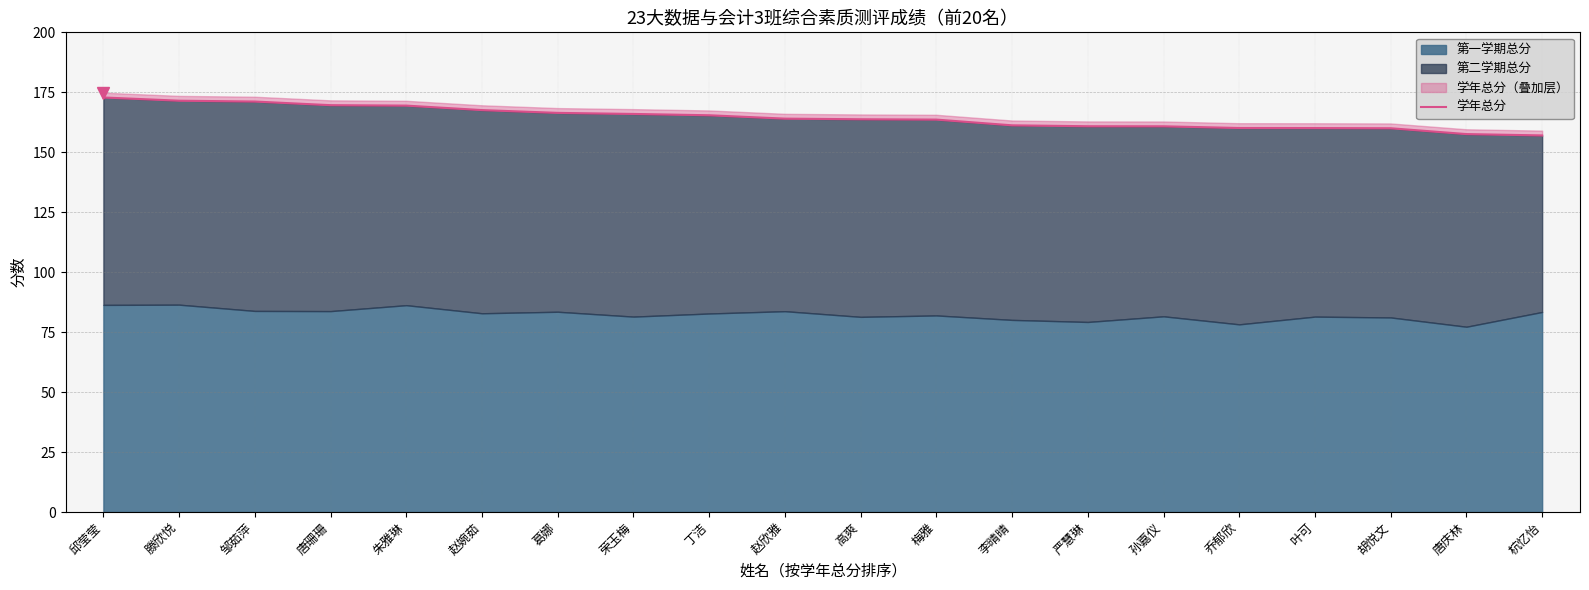

What is the difference between the maximum and minimum values?

15.8